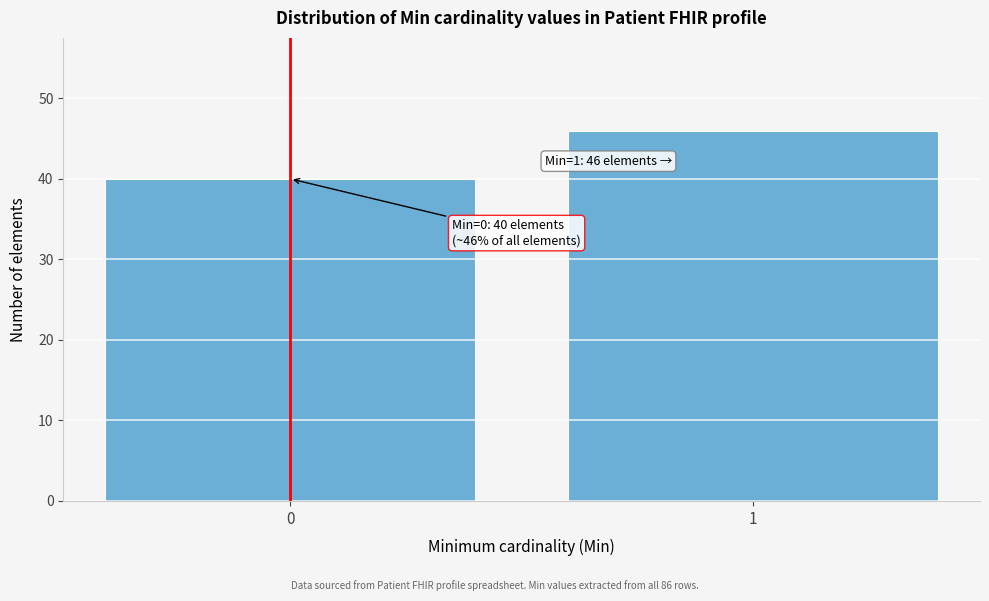

Reading left to right, what are all the values shown in this chart?

40	46